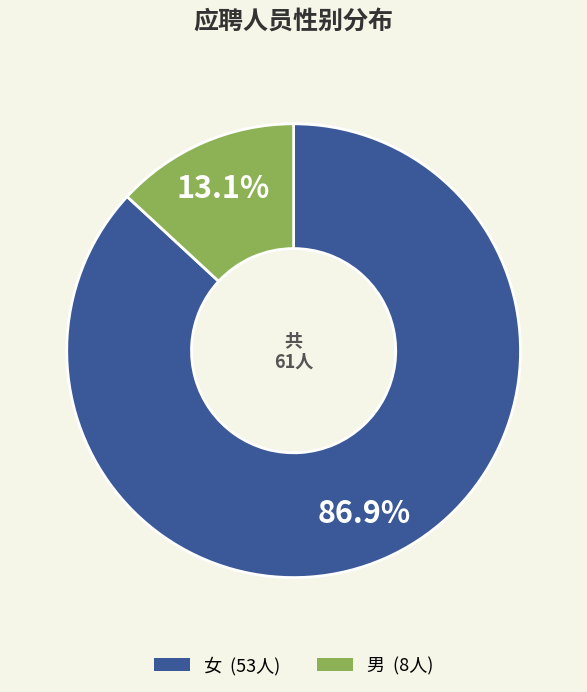

To the nearest percent, what portion does 女 represent?

87%